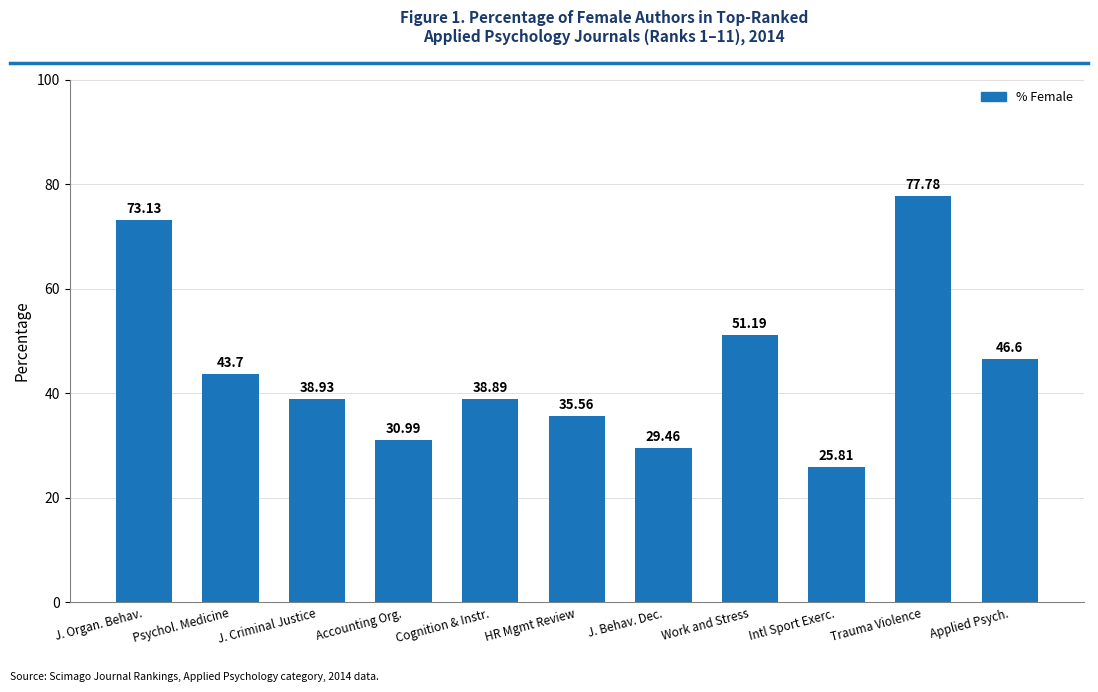

Does the chart contain stacked bars?

No